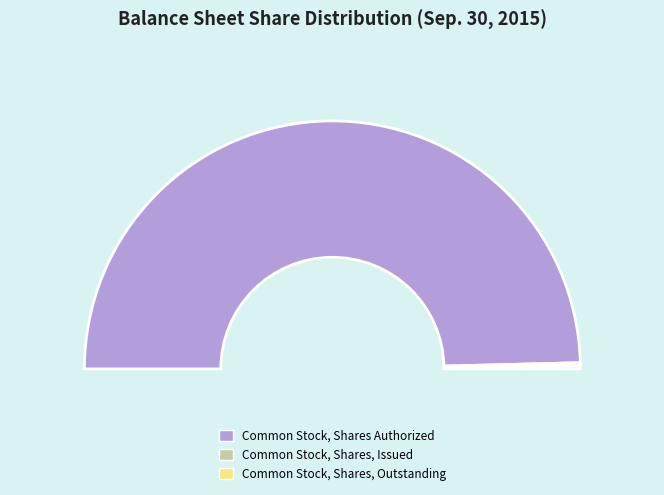

What percentage is NOT represented by Common Stock, Shares Authorized?

0.8%